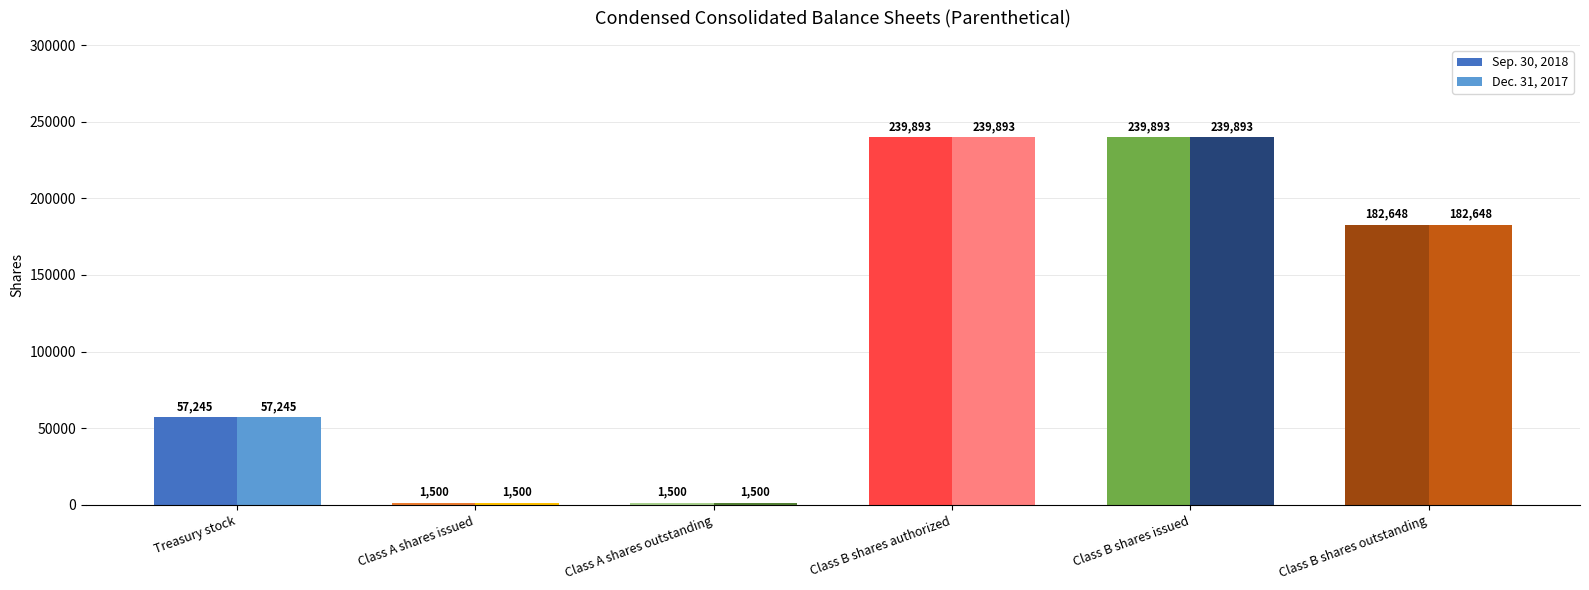

At how many categories does at least one series exceed 55196?

4